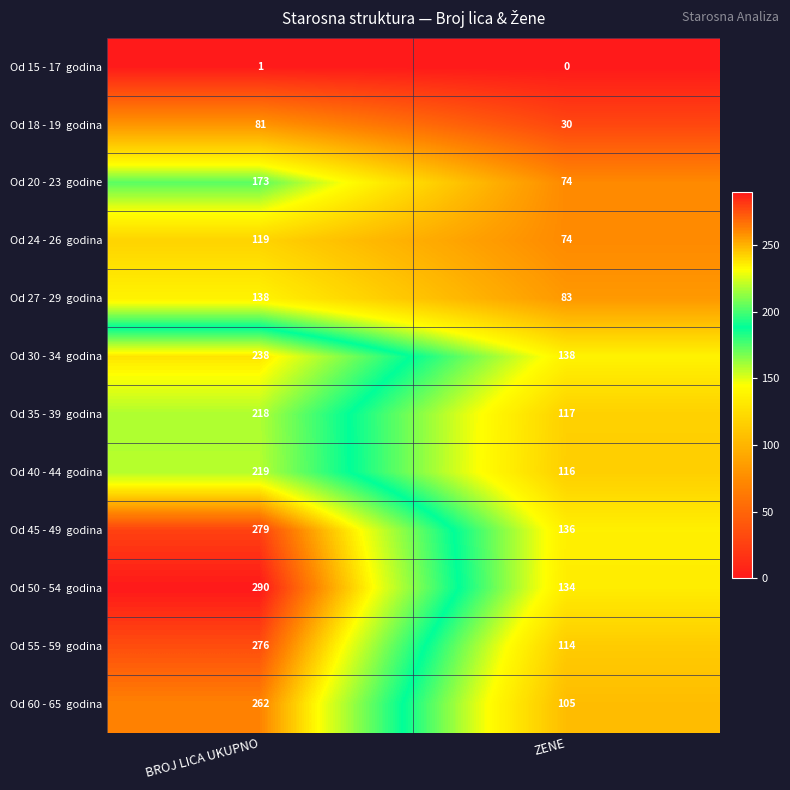

At which category is the sum across all series the highest?

BROJ LICA UKUPNO